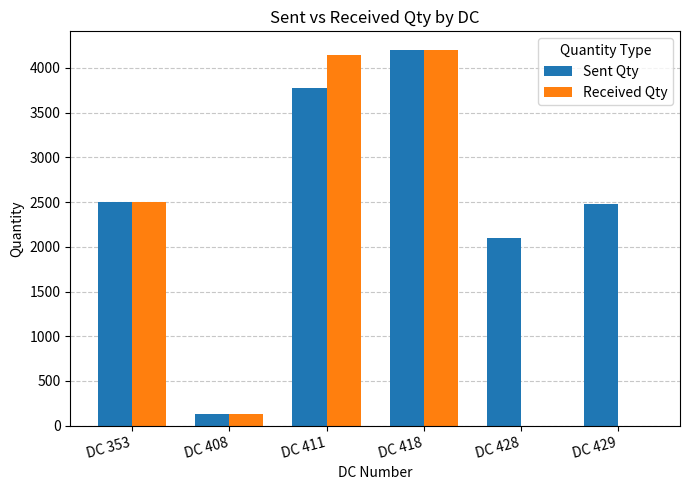

The value of Received Qty at DC 428 is 0. True or false?

True